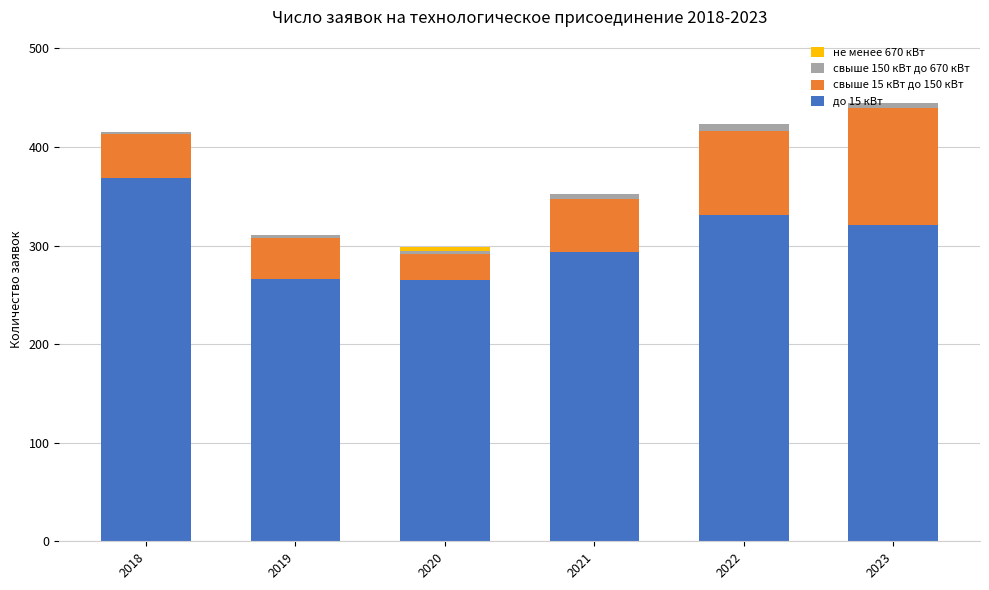

Which category has the highest value in the до 15 кВт series?

2018